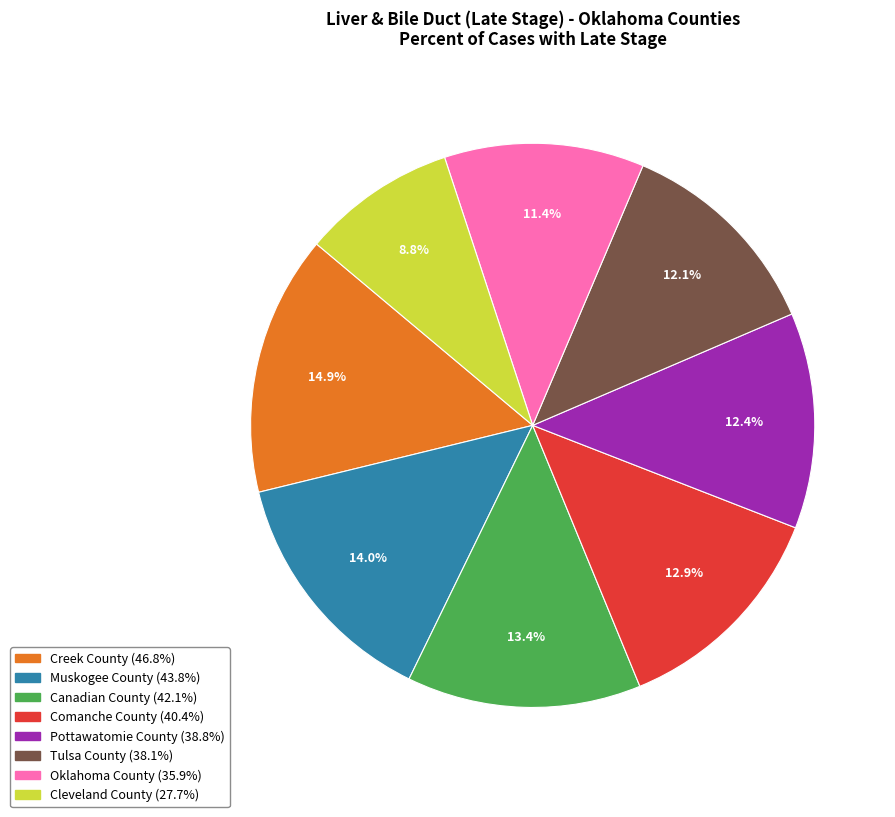

To the nearest percent, what is the difference between the largest and smallest slice percentages?

6%